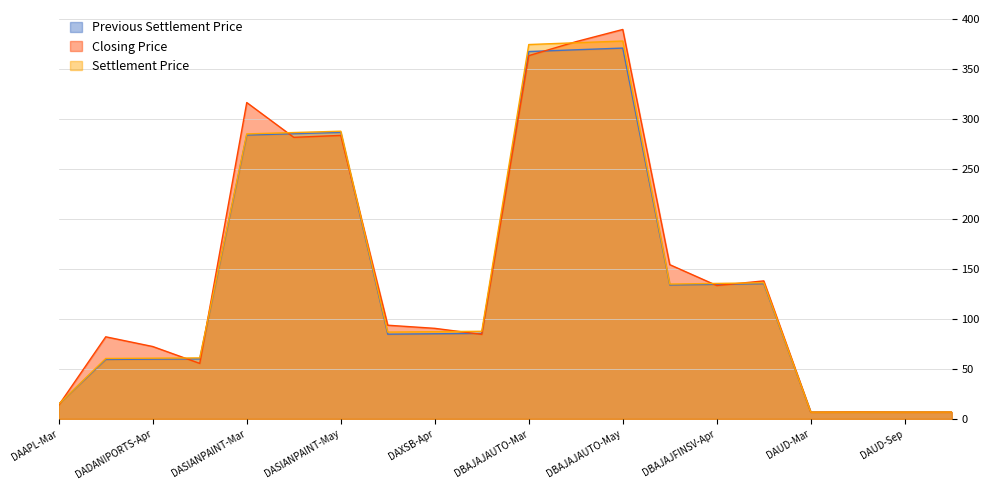

What is the label of the 3rd point from the left?

DADANIPORTS-Apr